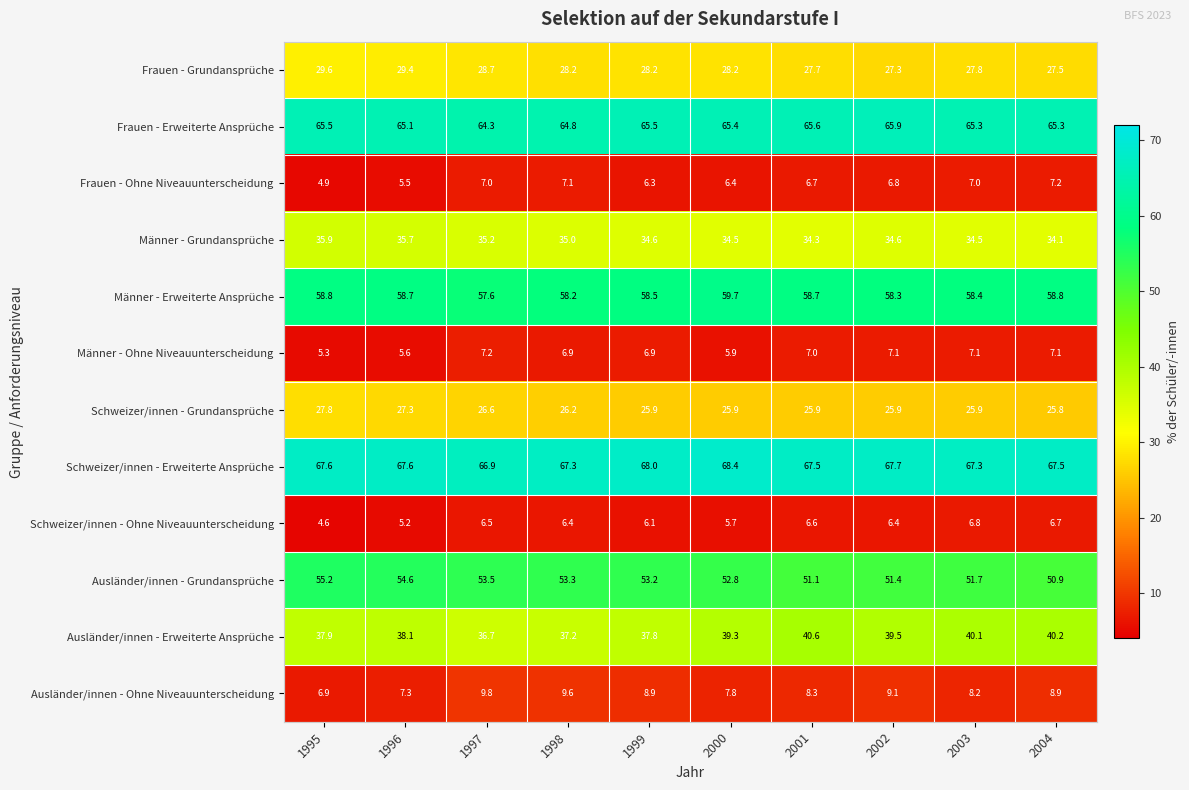

Count the number of categories in the chart.

10